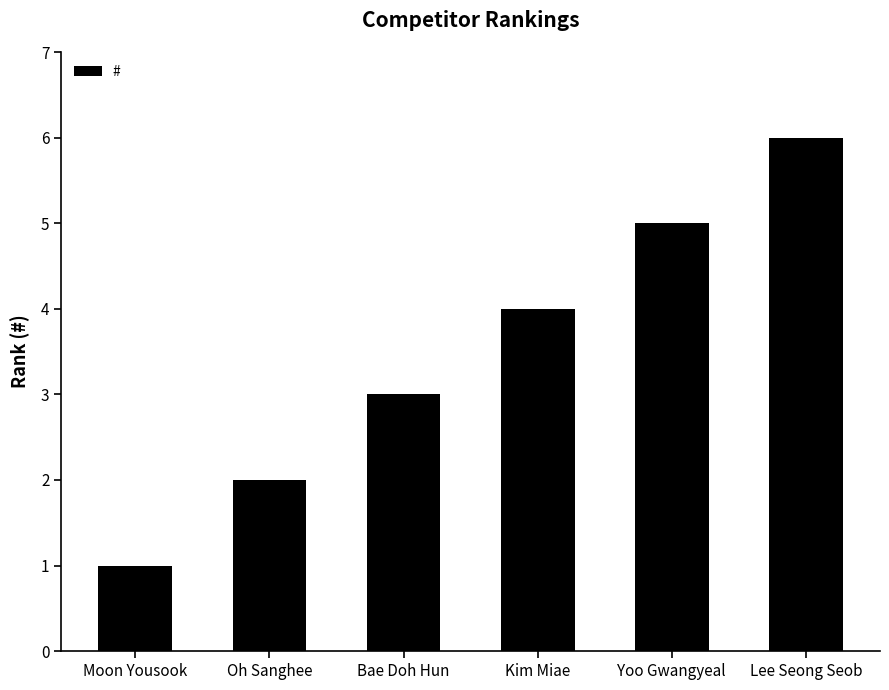

What is the change in value from Bae Doh Hun to Yoo Gwangyeal?

+2